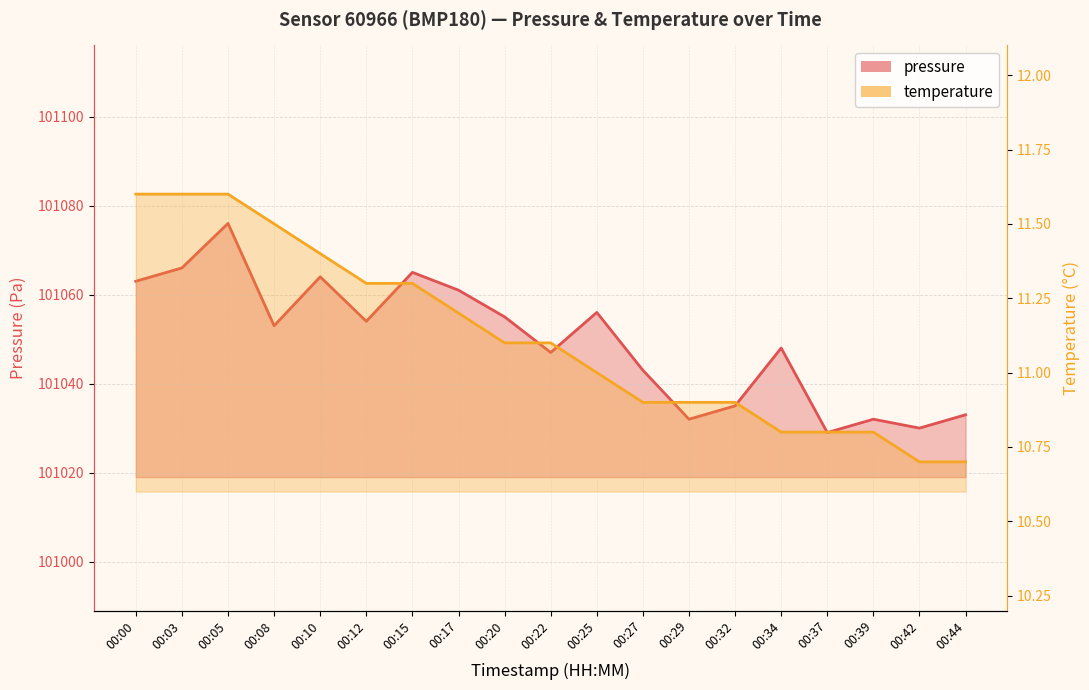

How many values in the temperature series exceed 11?

10